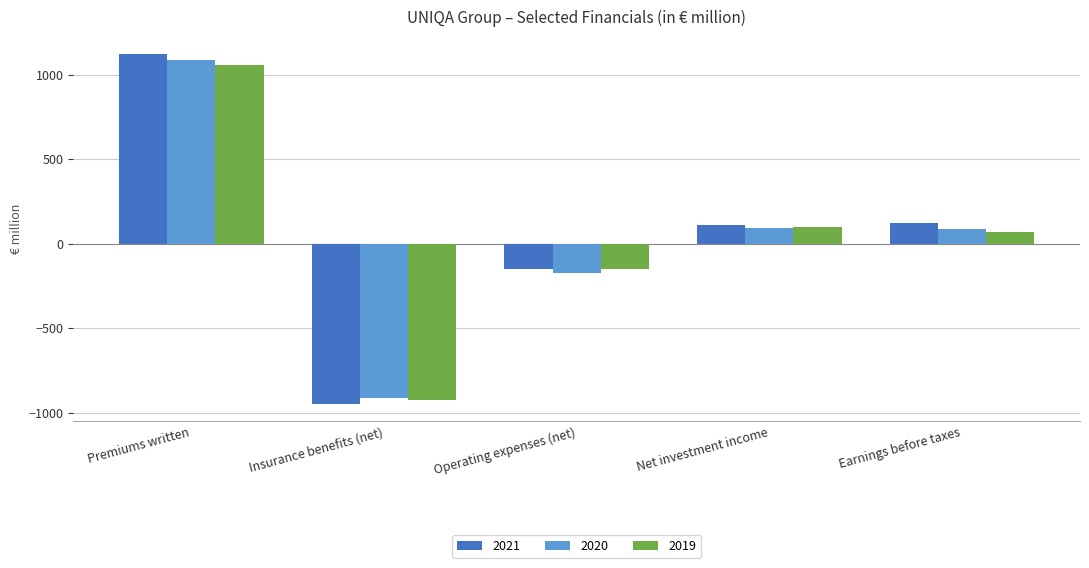

What is the approximate value of 2020 at Premiums written?

1089.6